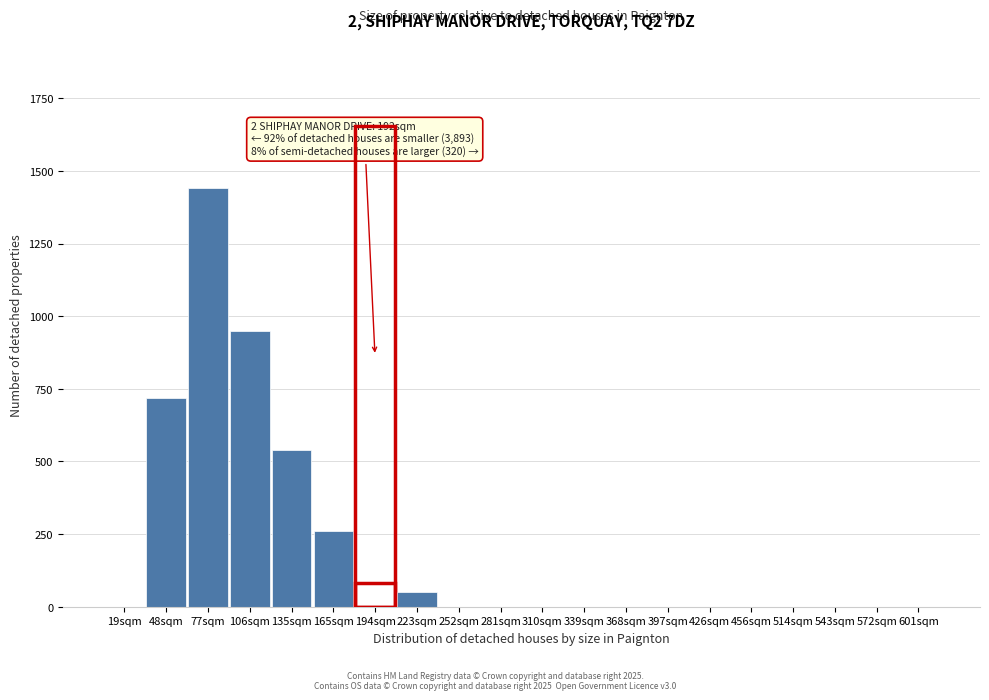

Reading right to left, extract all data points from this chart.

601sqm=0	572sqm=0	543sqm=0	514sqm=0	456sqm=0	426sqm=0	397sqm=0	368sqm=0	339sqm=0	310sqm=0	281sqm=0	252sqm=0	223sqm=50	194sqm=80	165sqm=260	135sqm=540	106sqm=950	77sqm=1440	48sqm=720	19sqm=0